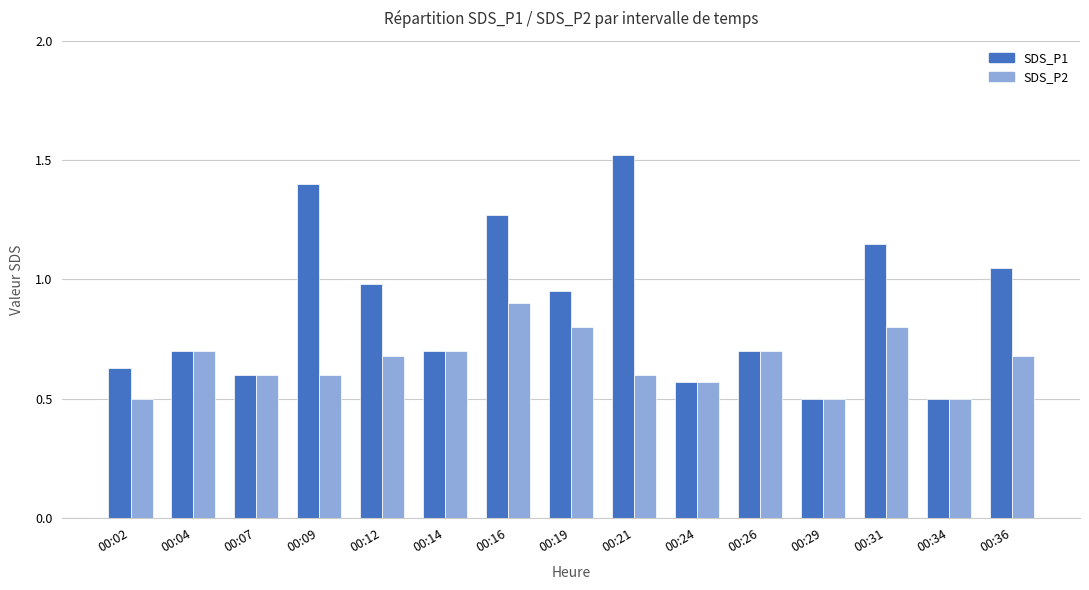

Which series changed the most between 00:14 and 00:36?

SDS_P1